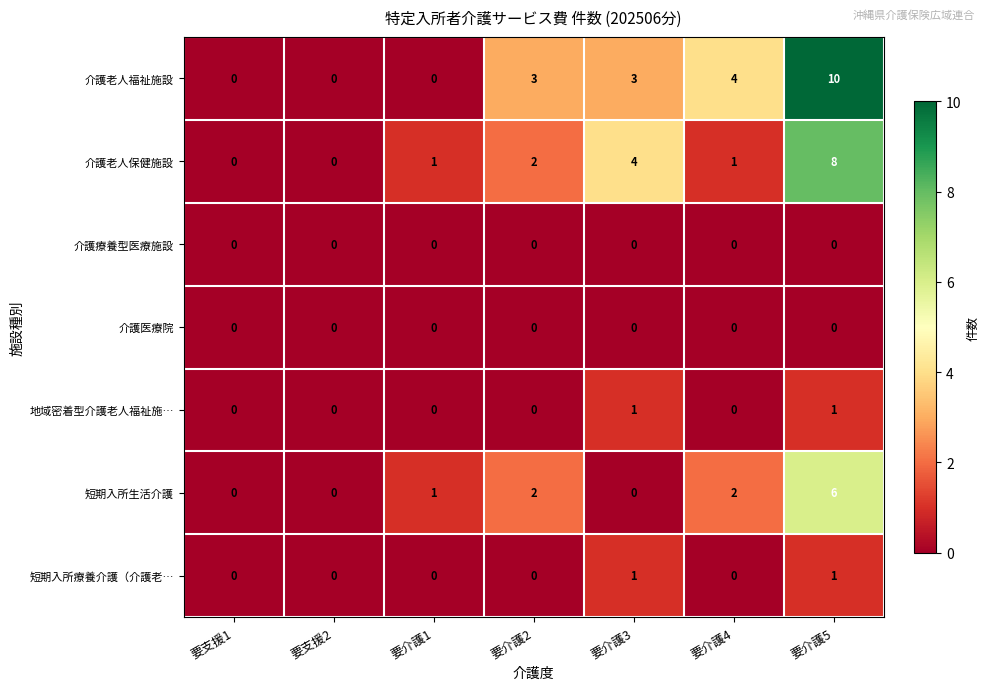

What is the sum of all 短期入所生活介護 values?

11